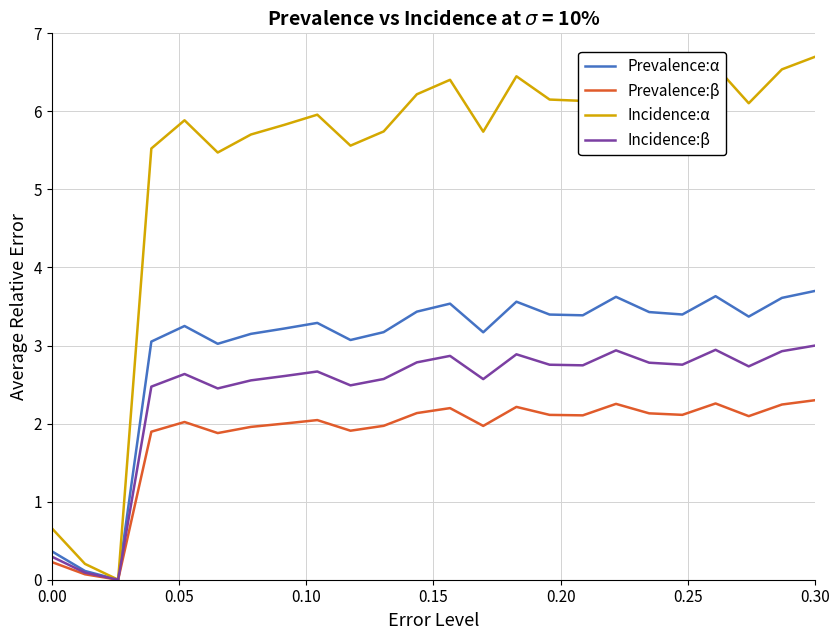

Which series has the largest range (max minus min)?

Incidence:α